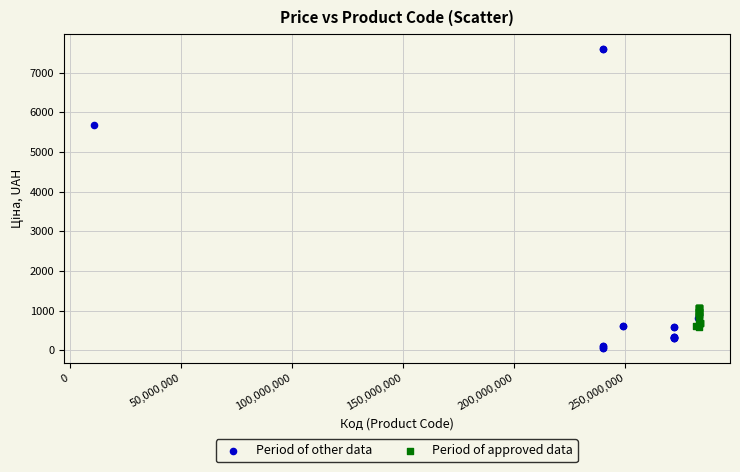

Which series contains the highest Y value?

Period of other data